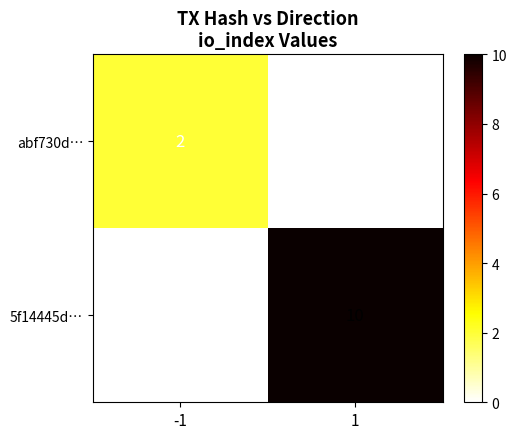

At which category is the sum across all series the highest?

1